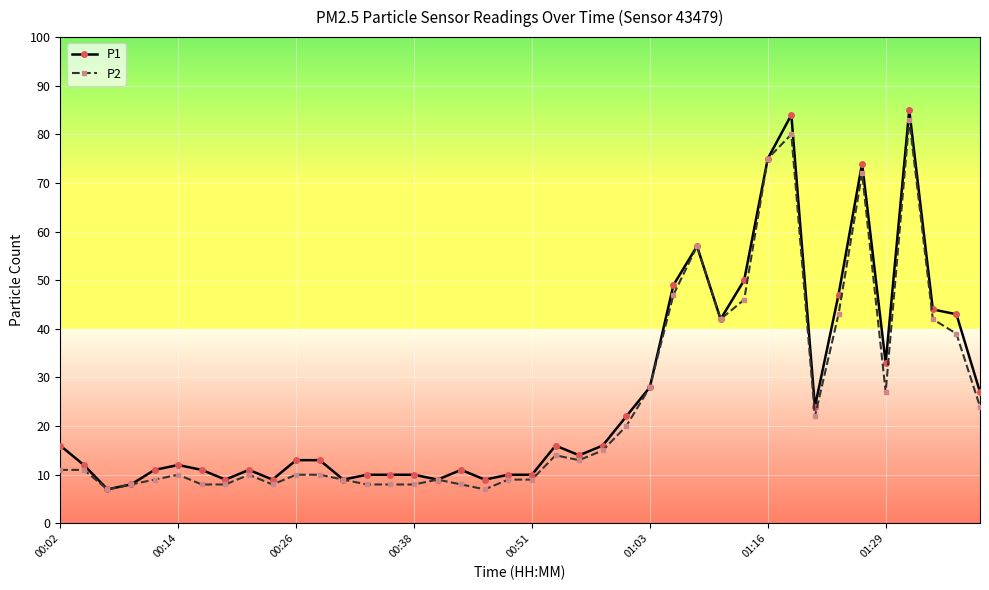

True or false: P2 has more than 0 points higher than both neighbors.

True